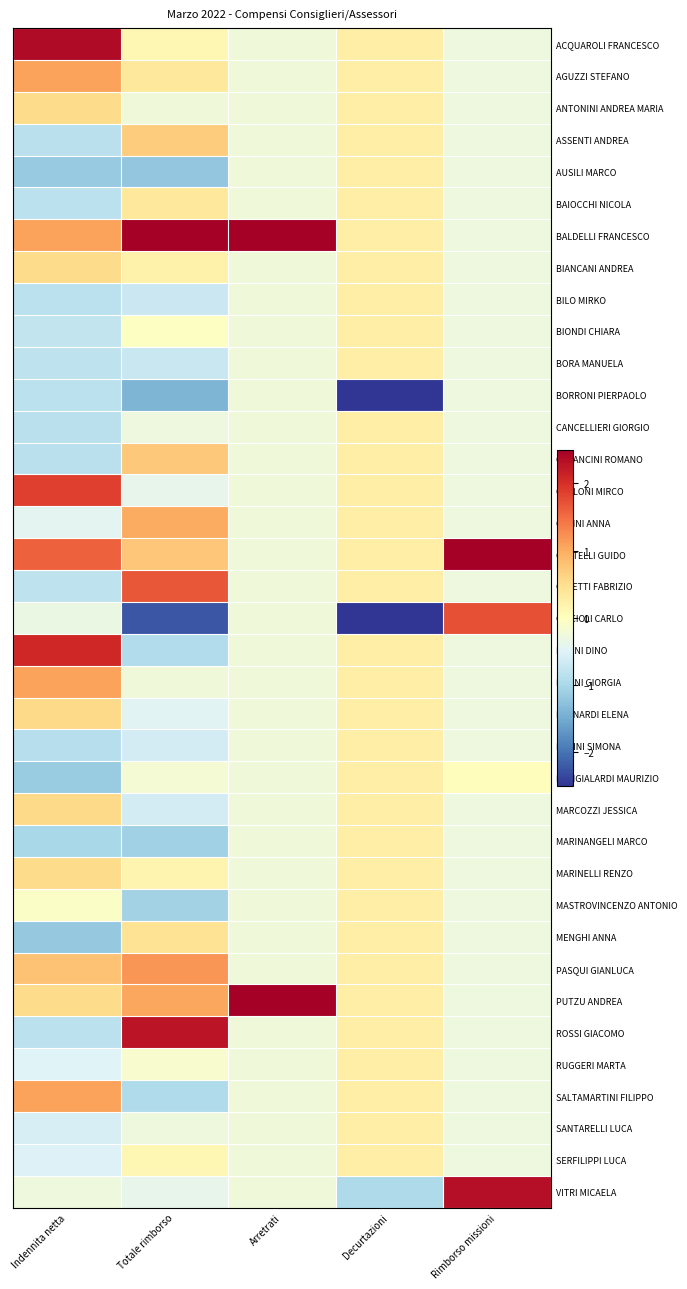

Which has a higher value, Rimborso missioni or Decurtazioni?

Decurtazioni